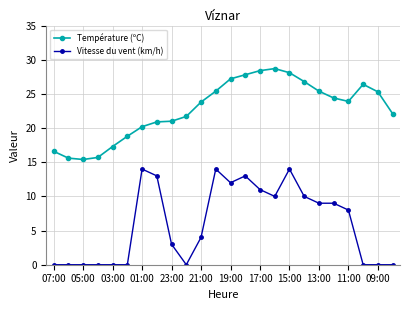

True or false: Température (ºC) and Vitesse du vent (km/h) intersect in this chart.

False